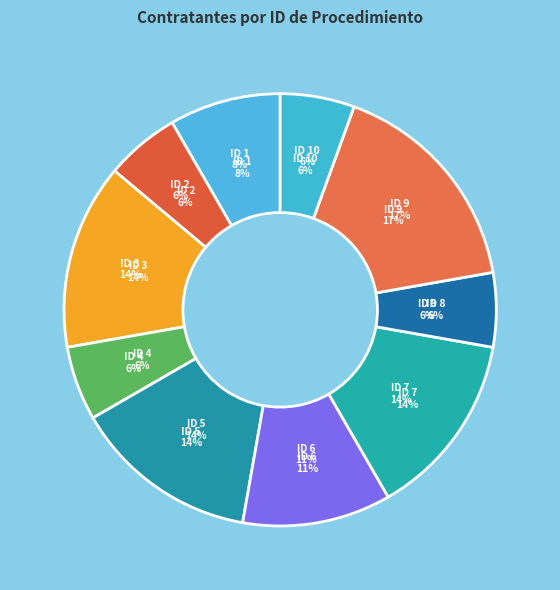

The ID 9 slice represents 28% of the pie. True or false?

False